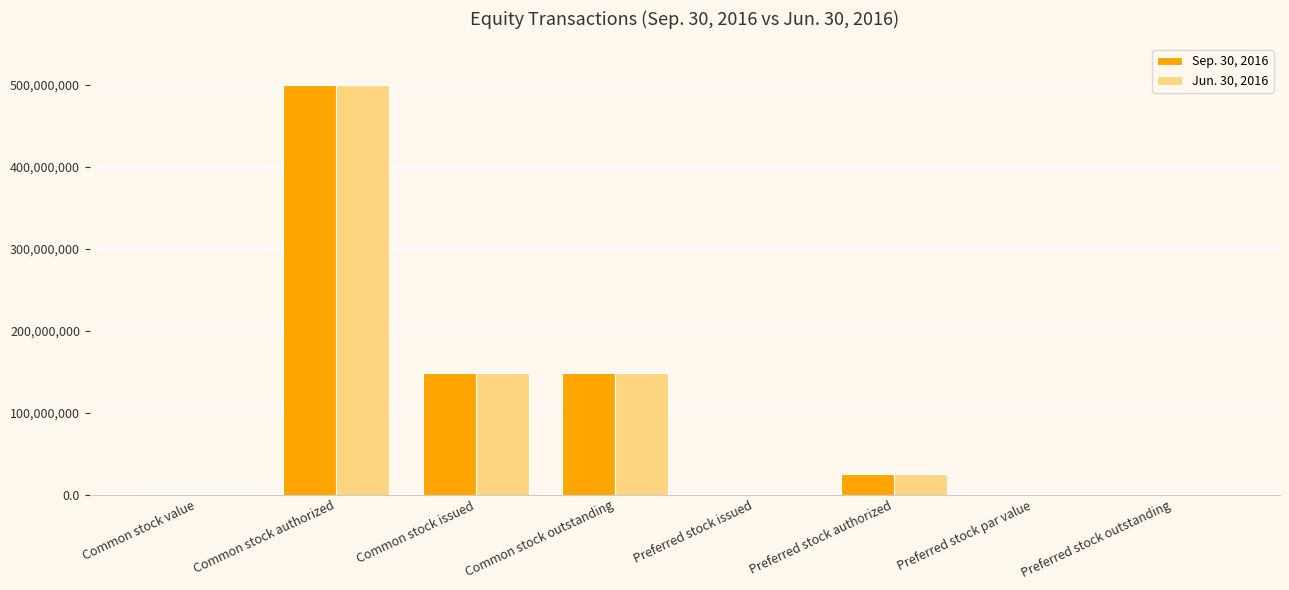

Are the bars horizontal?

No